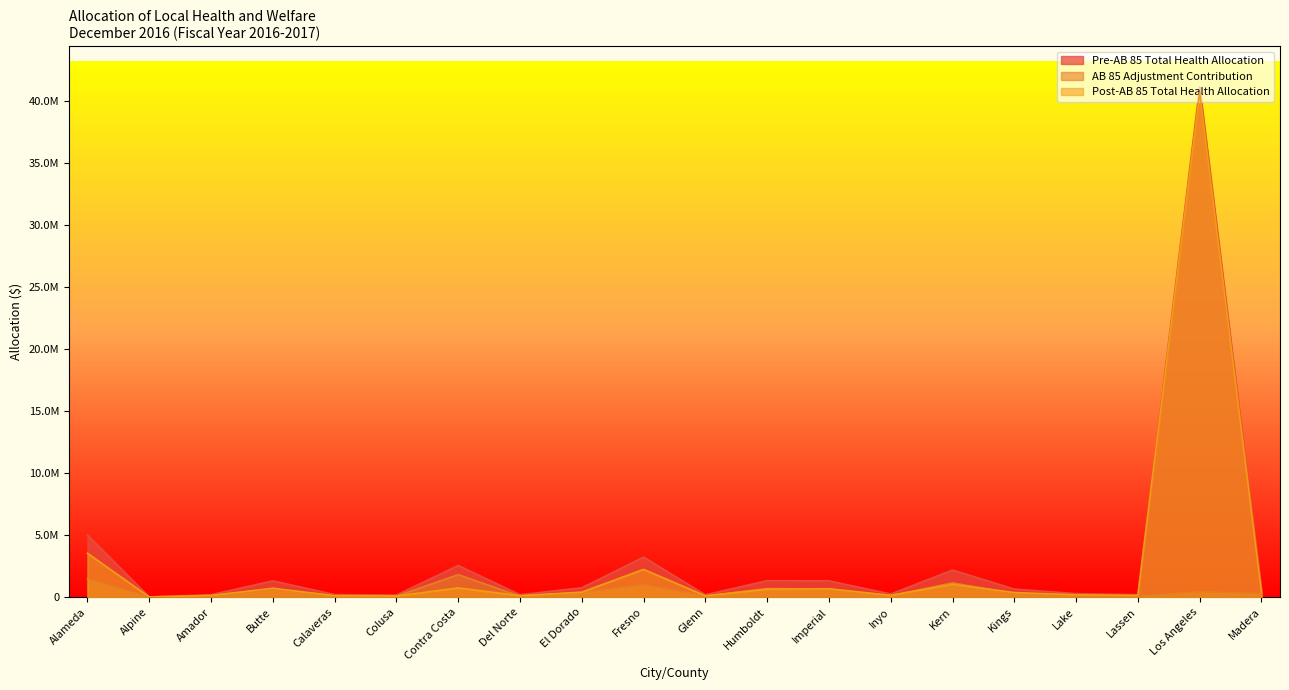

What is the sum of all Pre-AB 85 Total Health Allocation values?

61790643.8